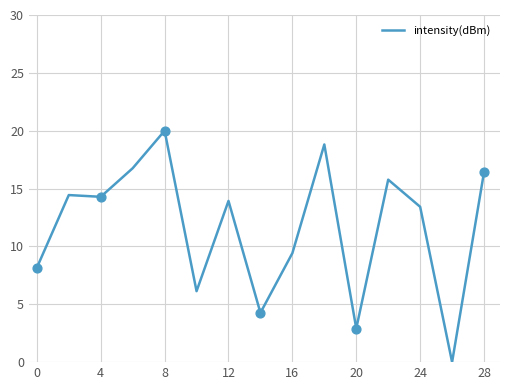

What is the difference between the maximum and minimum values?

20.0